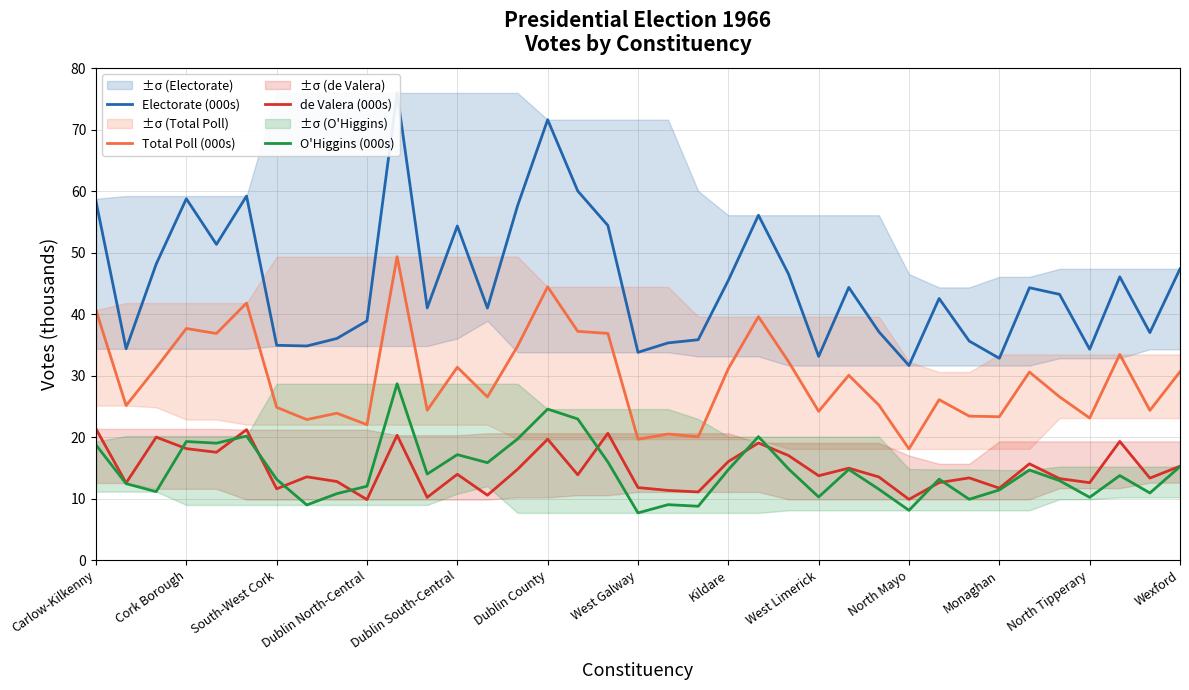

The O'Higgins (000s) series shows 7.7 at West Galway. True or false?

True